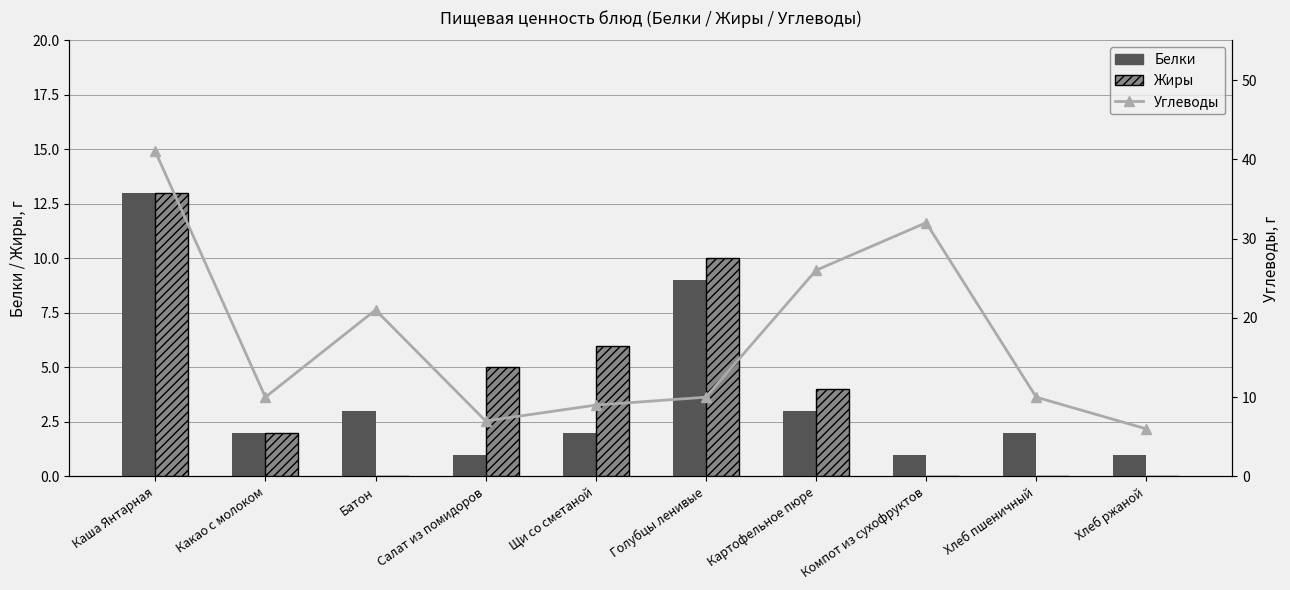

Is it true that Жиры equals 1 at Какао с молоком?

False